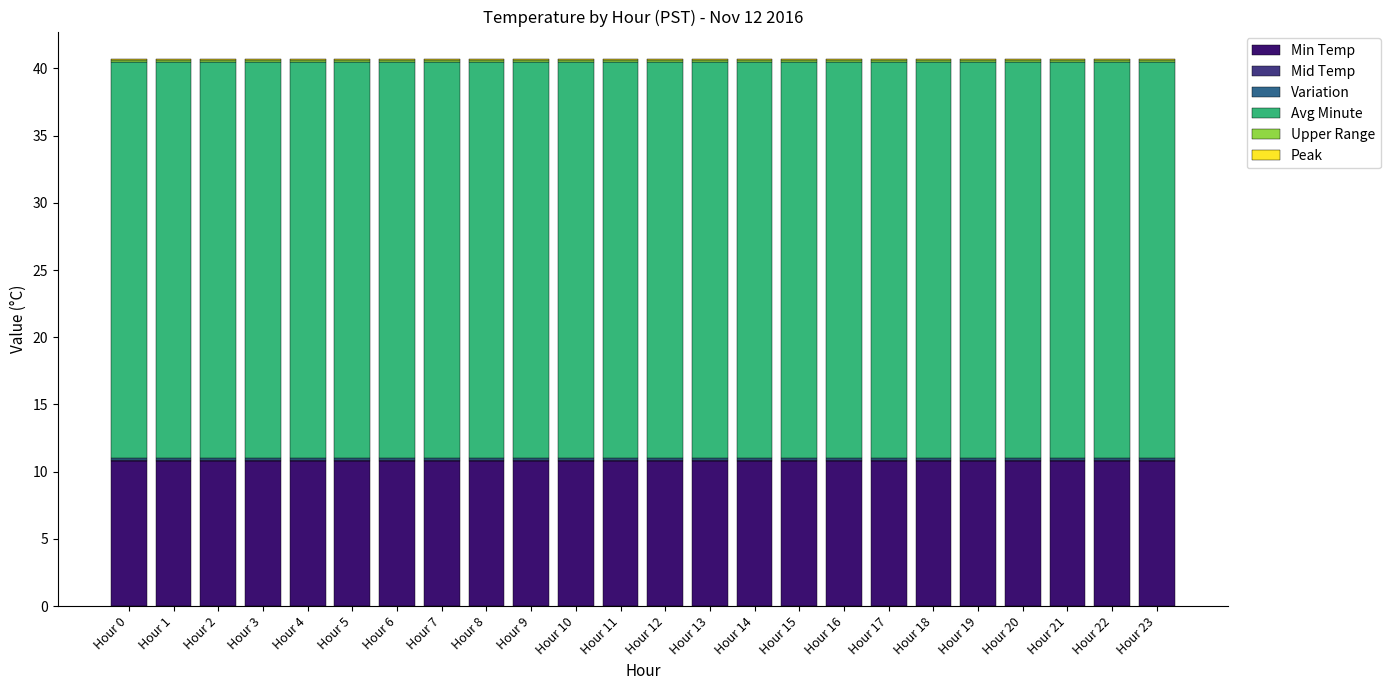

True or false: Min Temp has a value of 5.8 at Hour 0.

False